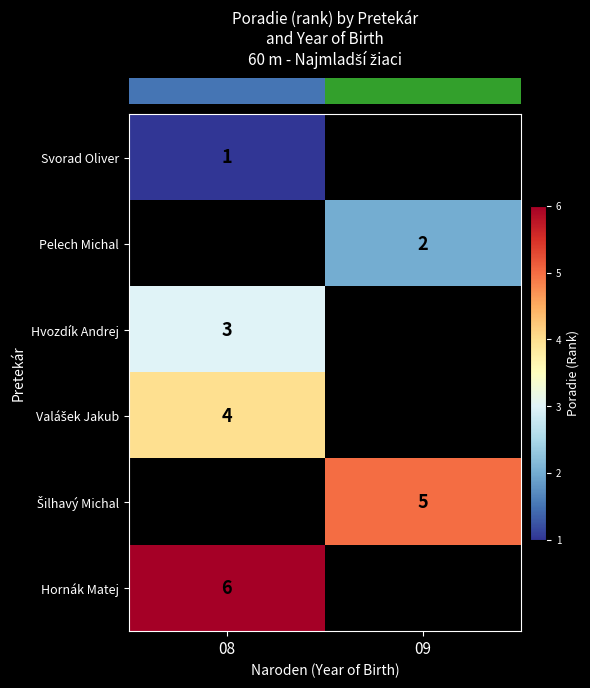

At which label does row_2 reach its minimum?

08